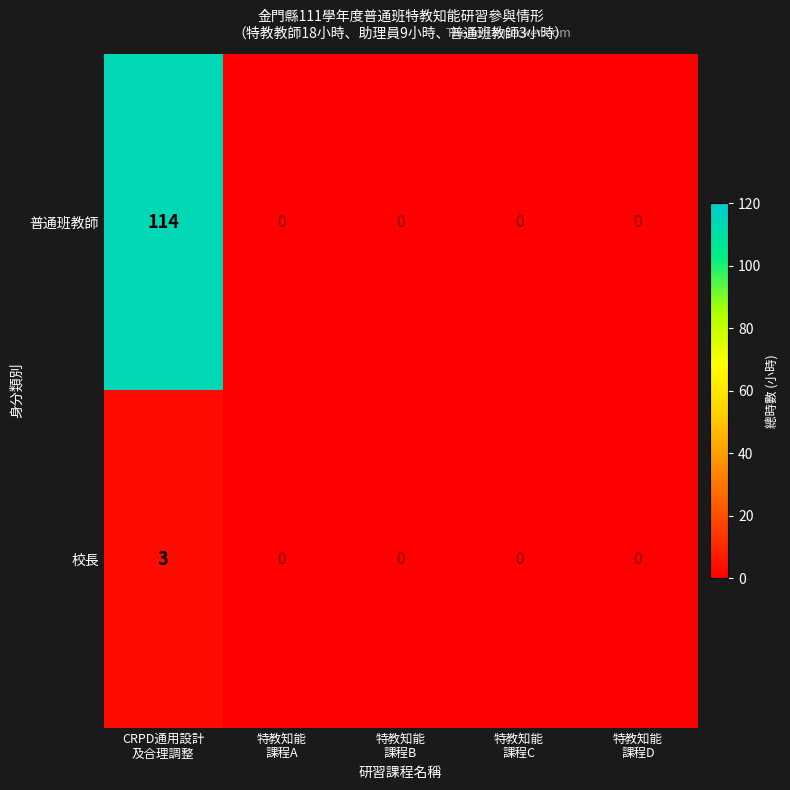

Rank the series by their maximum value, from lowest to highest.

校長, 普通班教師